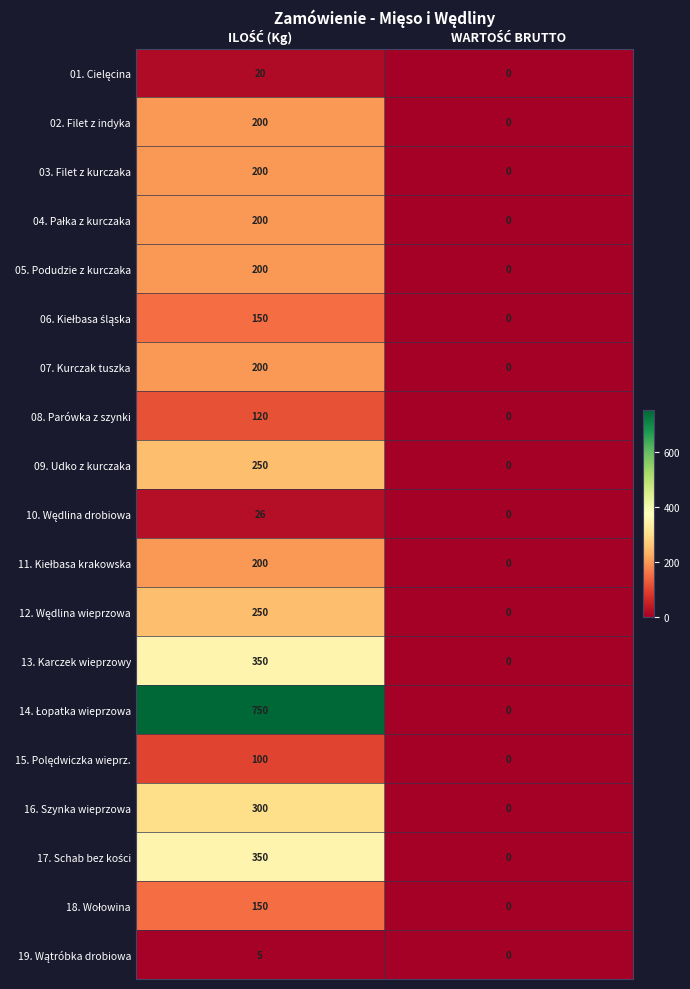

What is the maximum value shown in the chart?

750